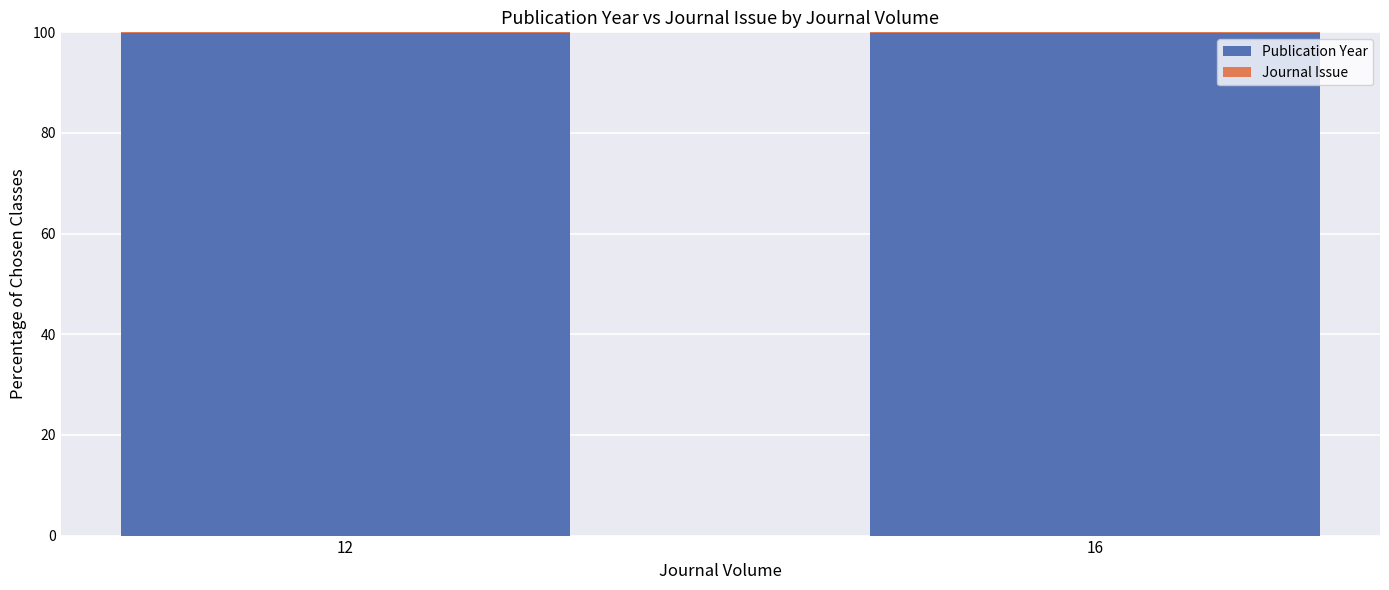

Is it true that Publication Year equals 147.5 at 12?

False